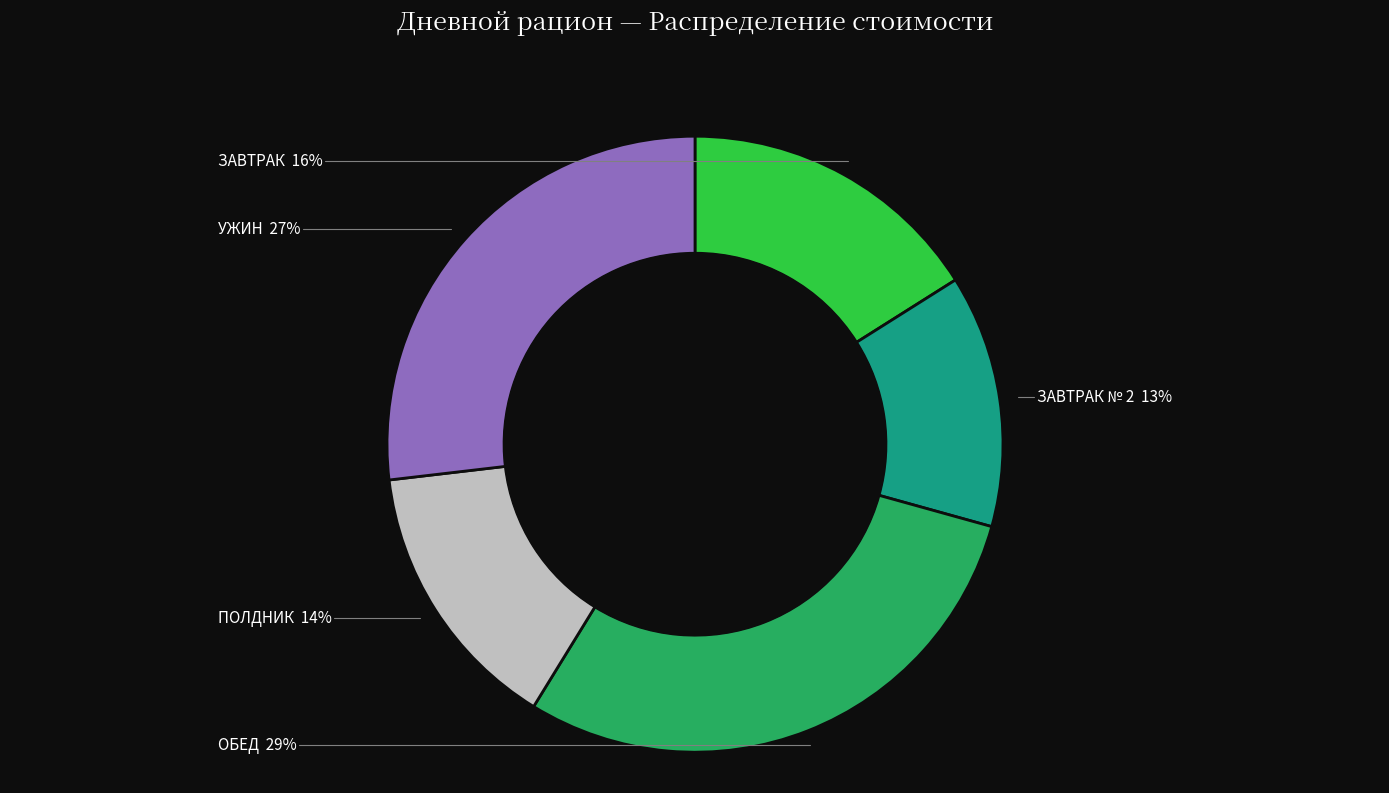

To the nearest percent, what is the difference between the ОБЕД and ПОЛДНИК slice percentages?

15%